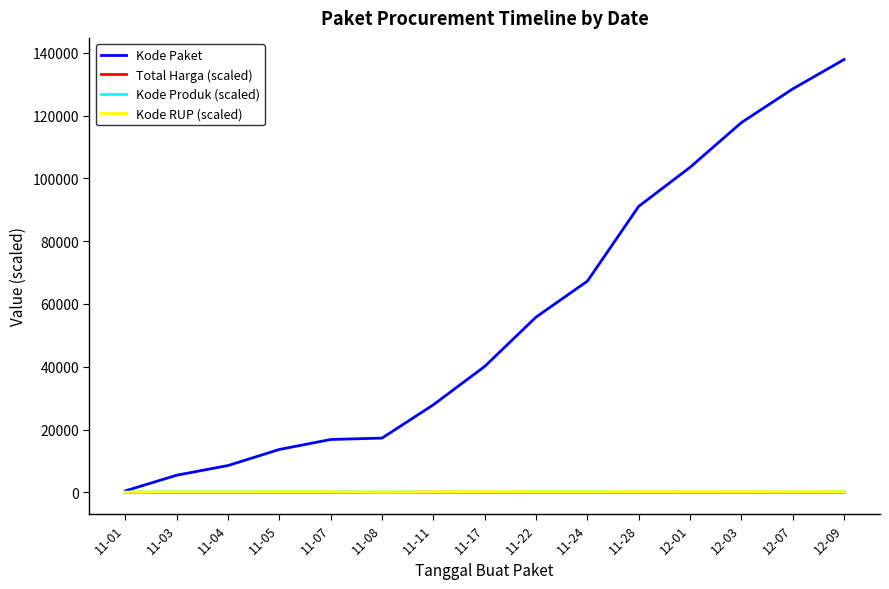

Read the Kode Paket value at 11-03.

5449.0